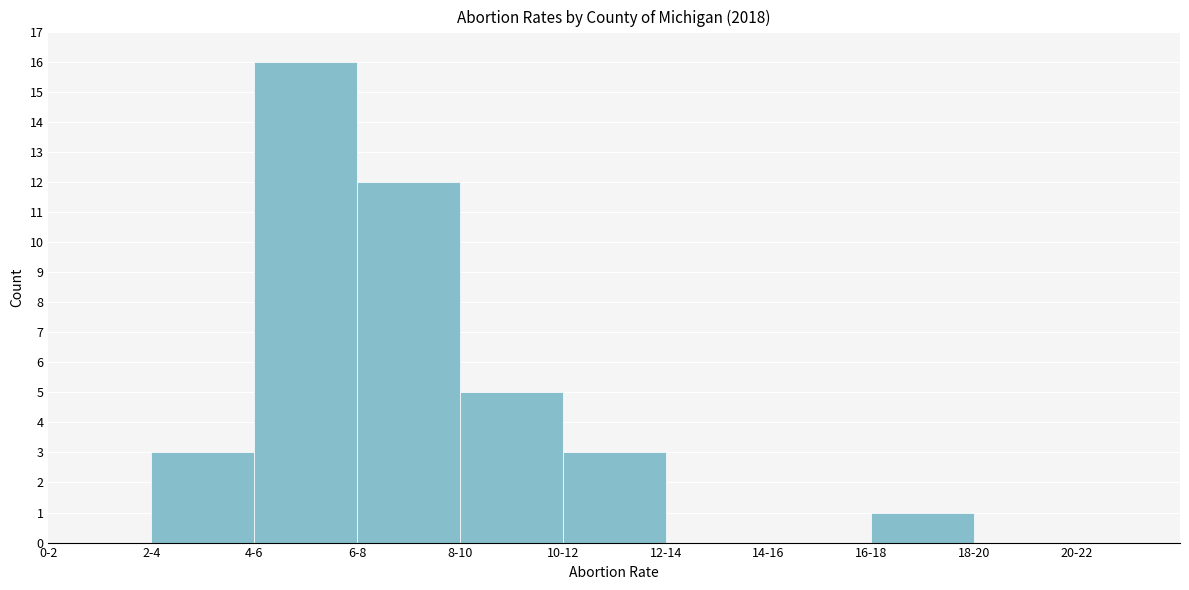

Reading right to left, extract all data points from this chart.

20-22=0	18-20=0	16-18=1	14-16=0	12-14=0	10-12=3	8-10=5	6-8=12	4-6=16	2-4=3	0-2=0